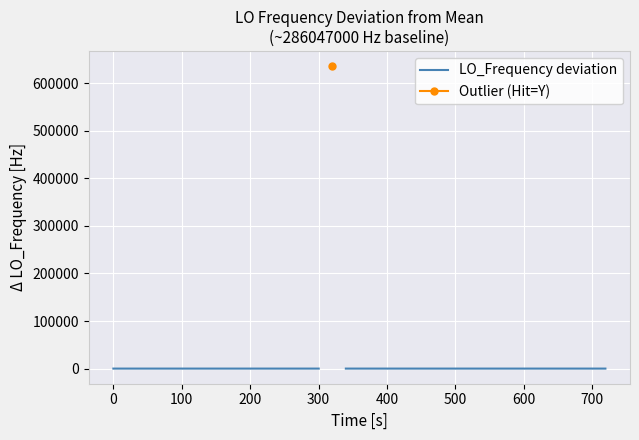

What is the value of the 12th point from the left?

1.0